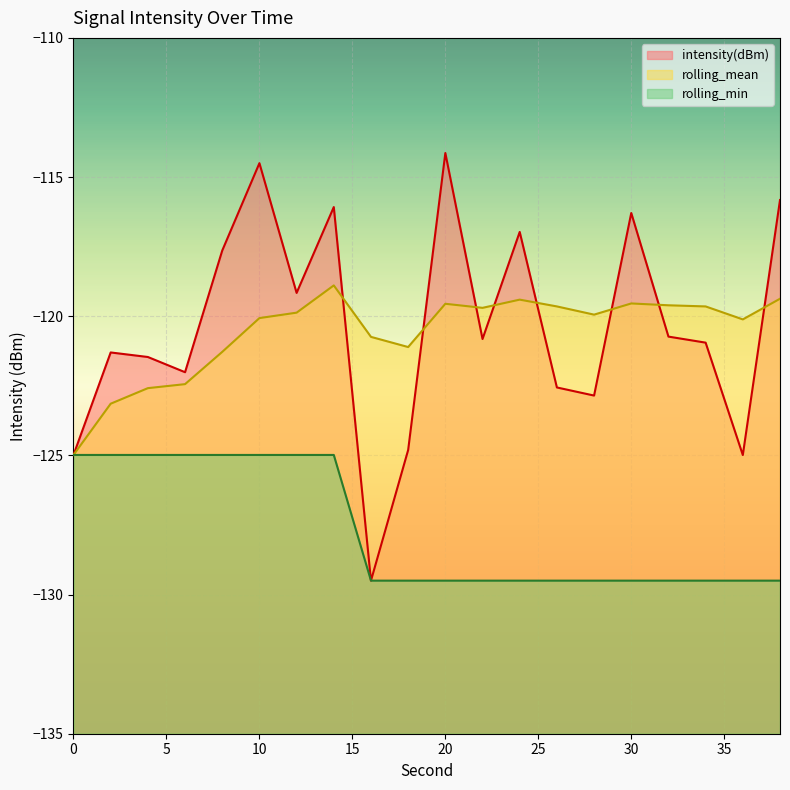

What is the difference between the second highest and minimum values in the intensity(dBm) series?

15.0